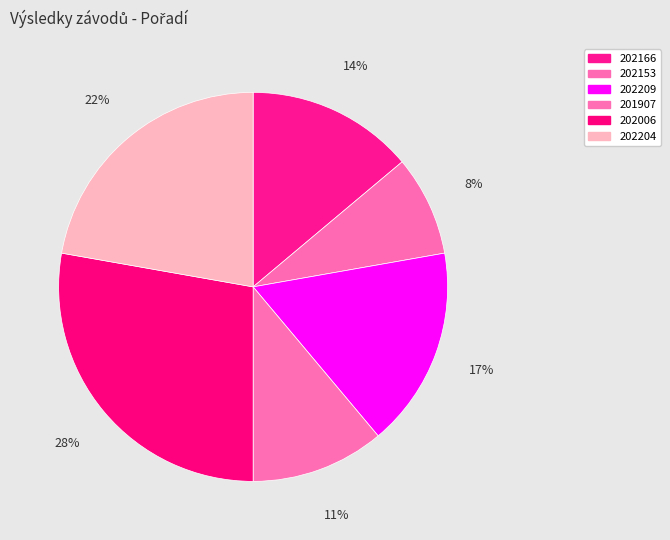

What is the smallest slice in the pie chart?

202153